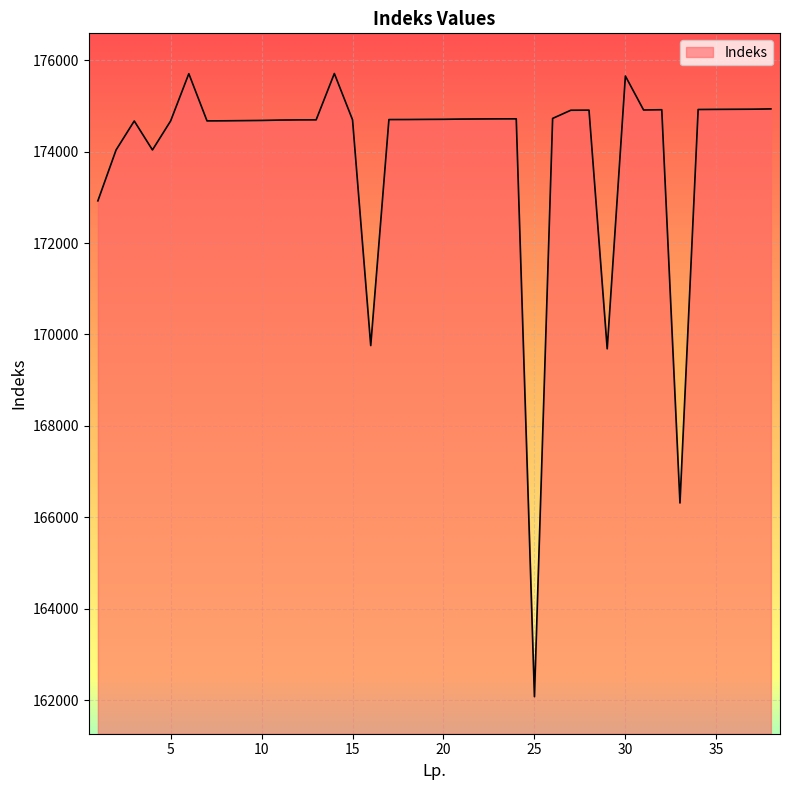

What is the difference between the maximum and minimum values?

13625